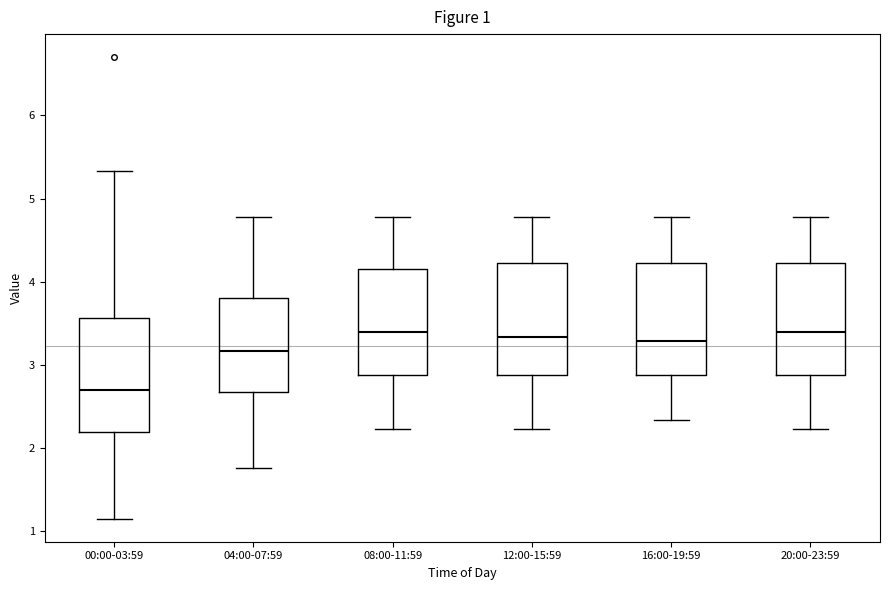

Which box has the lowest median line?

00:00-03:59